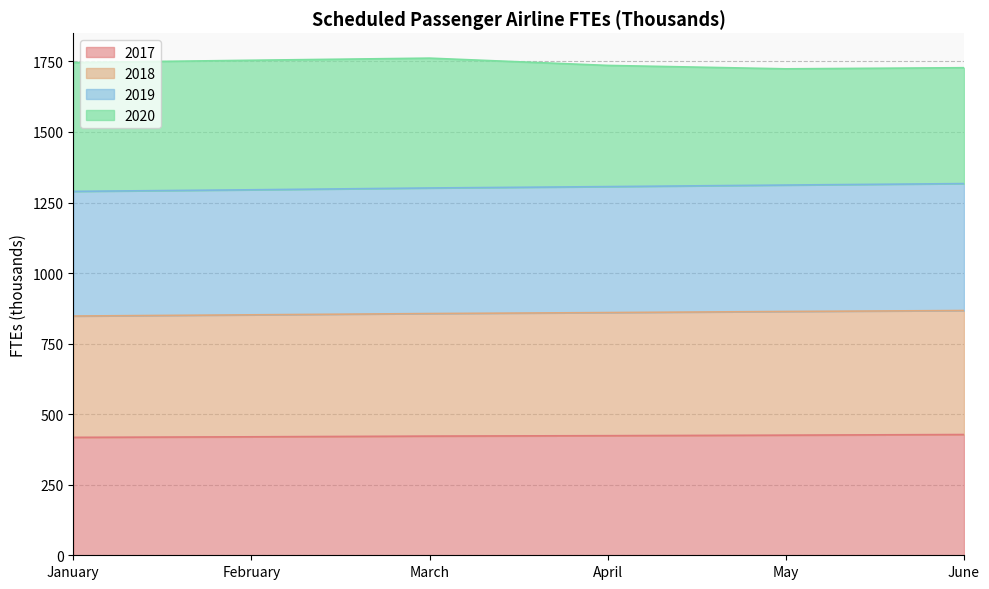

What is the average value of the 2017 series?

422.8